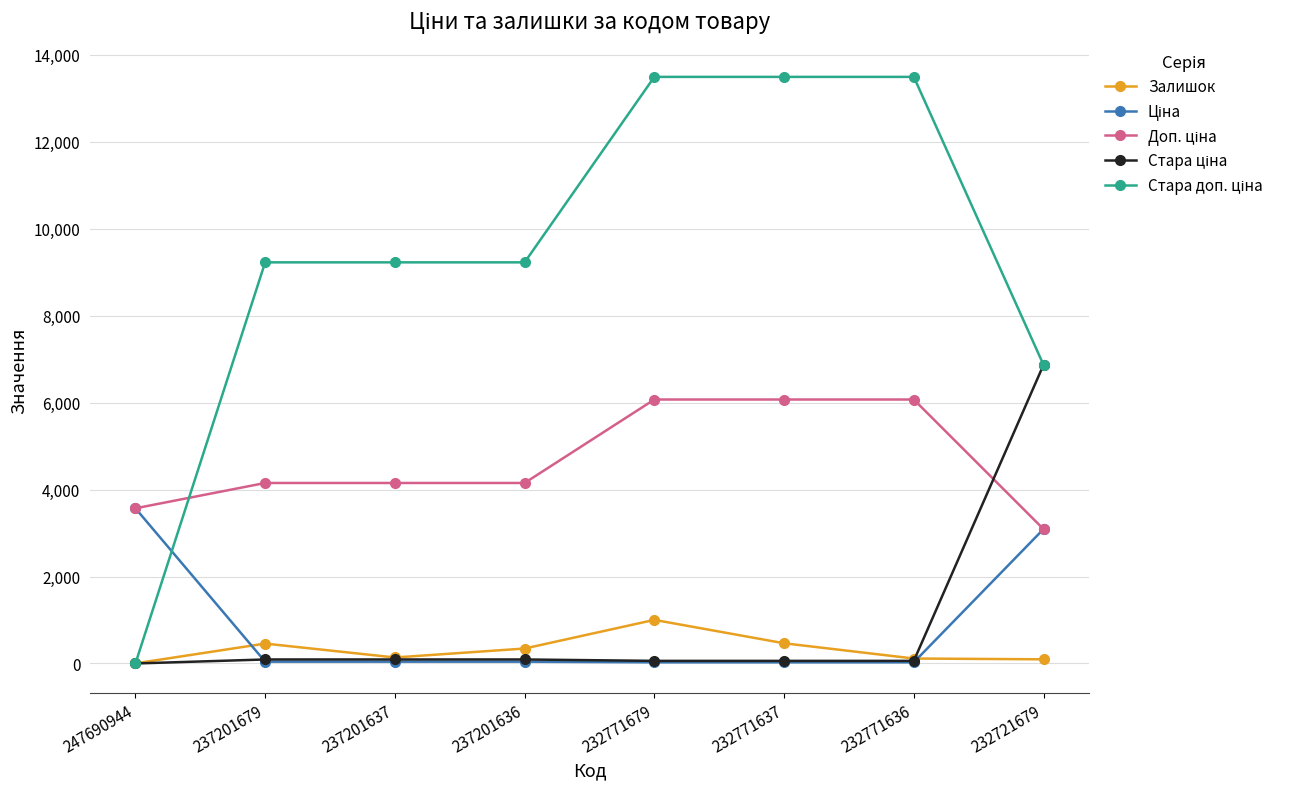

How many distinct data groups are displayed?

5